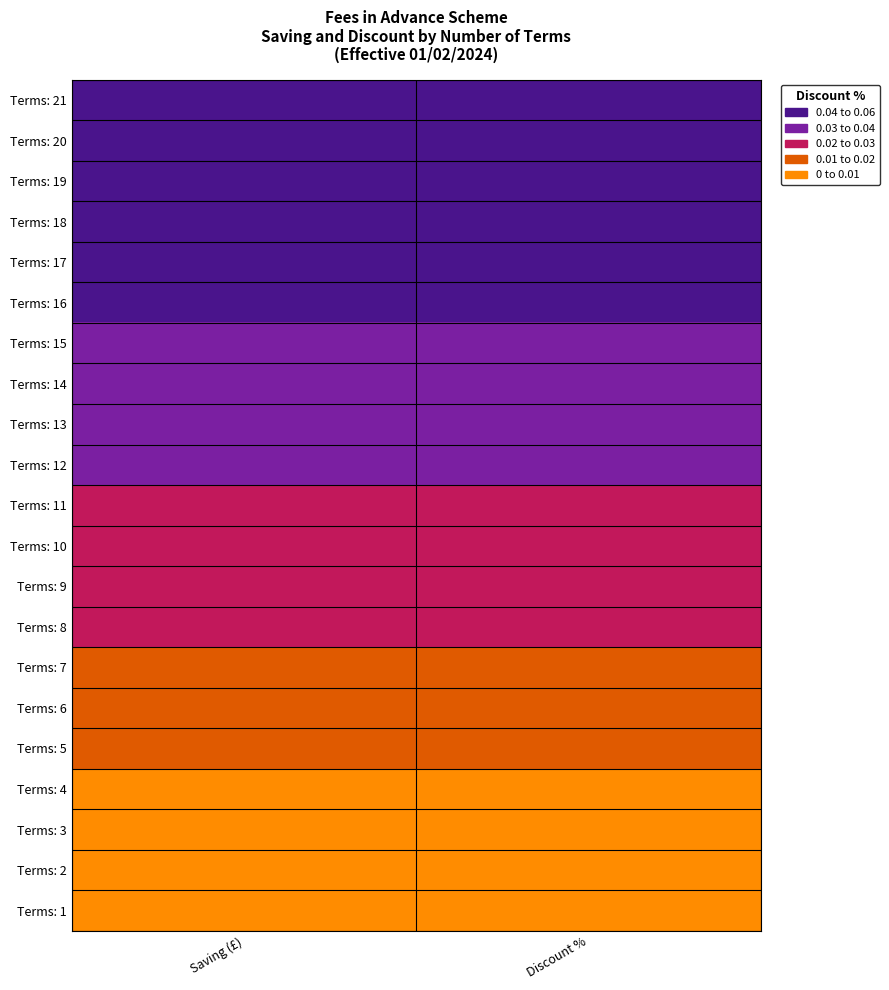

Reading right to left, extract all data points from this chart.

Terms: 21: Discount %=0.1	Saving (£)=0.1
Terms: 20: Discount %=0.1	Saving (£)=0.1
Terms: 19: Discount %=0.1	Saving (£)=0.1
Terms: 18: Discount %=0.0	Saving (£)=0.0
Terms: 17: Discount %=0.0	Saving (£)=0.0
Terms: 16: Discount %=0.0	Saving (£)=0.0
Terms: 15: Discount %=0.0	Saving (£)=0.0
Terms: 14: Discount %=0.0	Saving (£)=0.0
Terms: 13: Discount %=0.0	Saving (£)=0.0
Terms: 12: Discount %=0.0	Saving (£)=0.0
Terms: 11: Discount %=0.0	Saving (£)=0.0
Terms: 10: Discount %=0.0	Saving (£)=0.0
Terms: 9: Discount %=0.0	Saving (£)=0.0
Terms: 8: Discount %=0.0	Saving (£)=0.0
Terms: 7: Discount %=0.0	Saving (£)=0.0
Terms: 6: Discount %=0.0	Saving (£)=0.0
Terms: 5: Discount %=0.0	Saving (£)=0.0
Terms: 4: Discount %=0.0	Saving (£)=0.0
Terms: 3: Discount %=0.0	Saving (£)=0.0
Terms: 2: Discount %=0.0	Saving (£)=0.0
Terms: 1: Discount %=0.0	Saving (£)=0.0